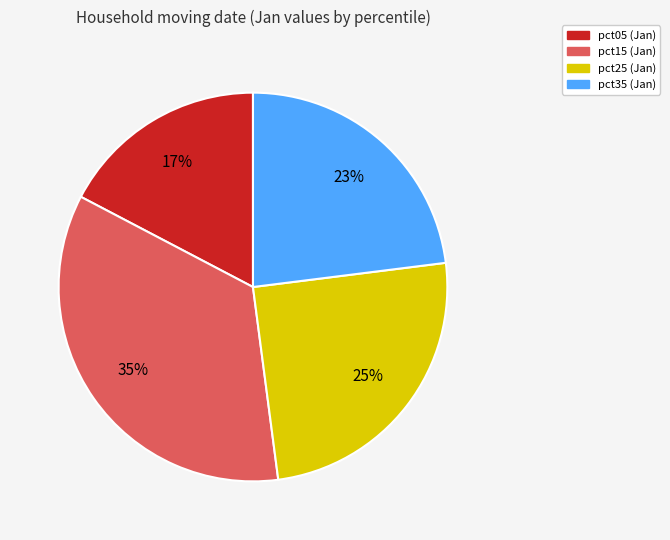

Which has a higher value, pct15 or pct25?

pct15